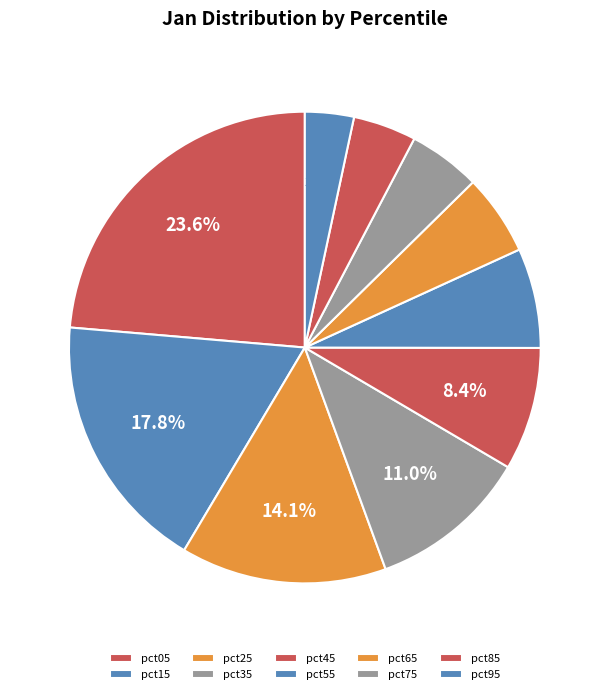

Which slice is the largest?

pct05